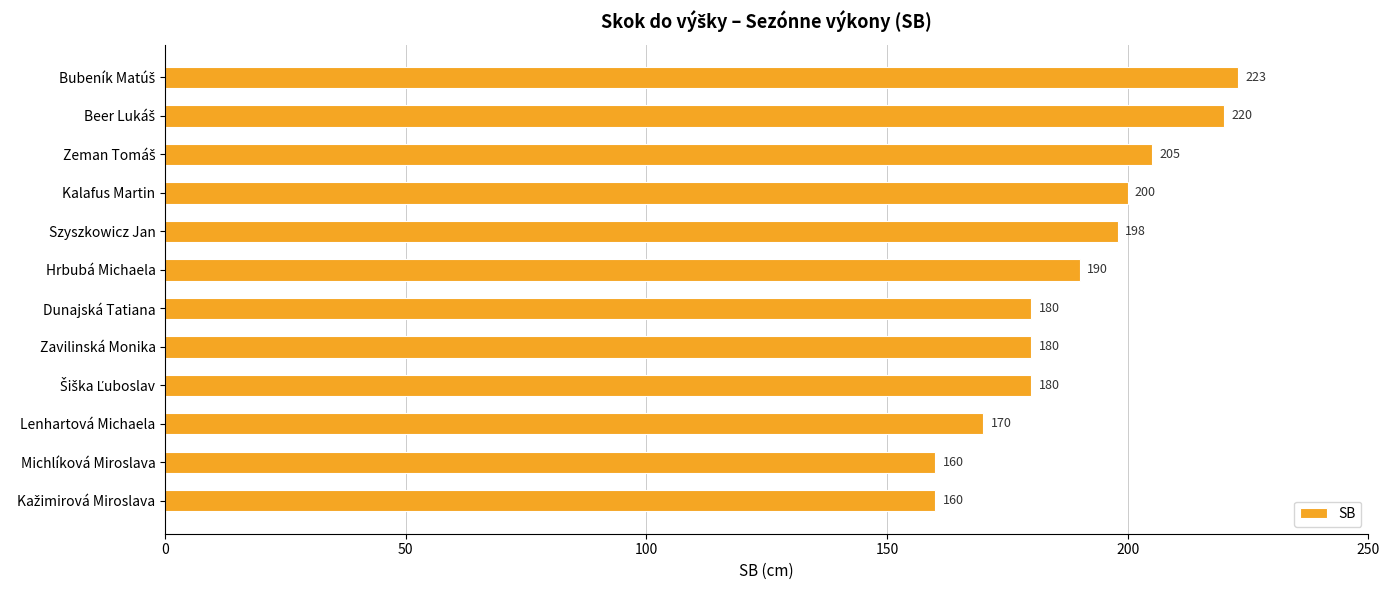

Is it true that the value at Dunajská Tatiana is 180?

True